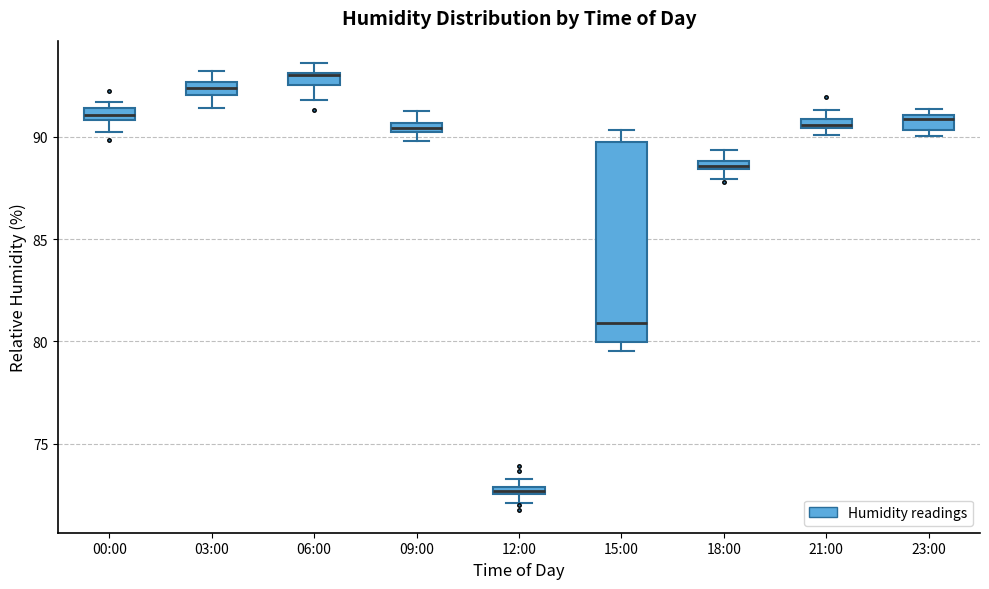

Comparing the boxes themselves (not the whiskers), which one is the tallest?

15:00